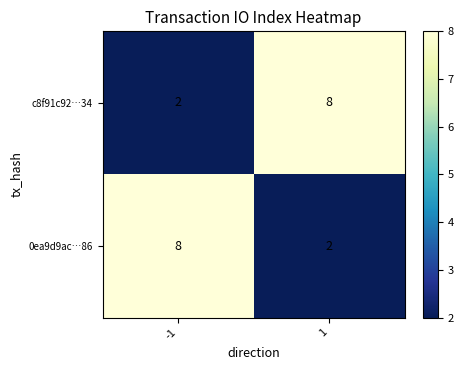

Reading left to right, what are all the values shown in this chart?

c8f91c92…34: -1=2	1=8
0ea9d9ac…86: -1=8	1=2